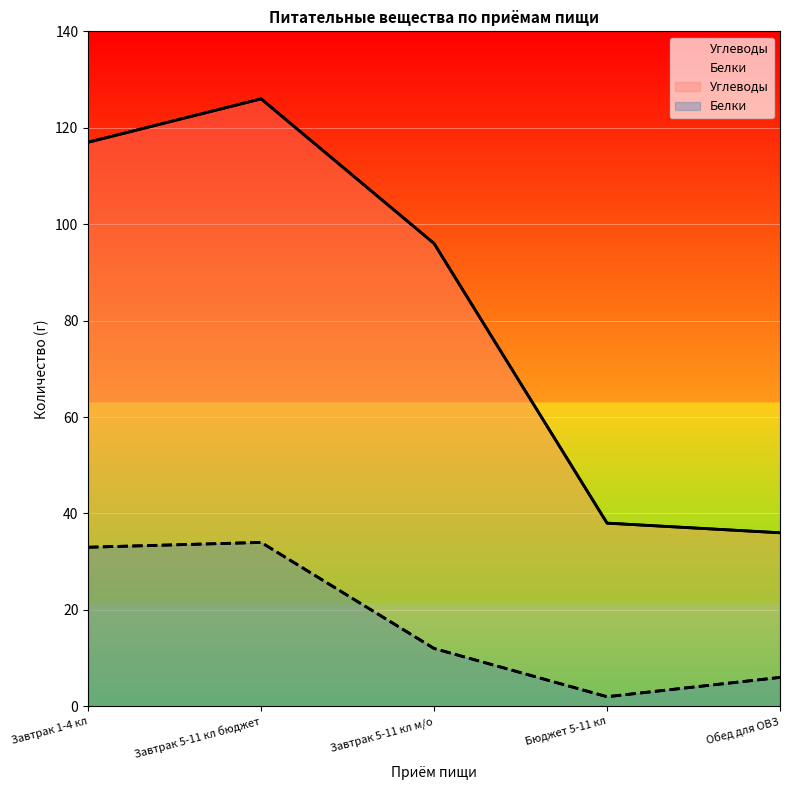

What is the difference between the maximum and minimum values in the Белки series?

32